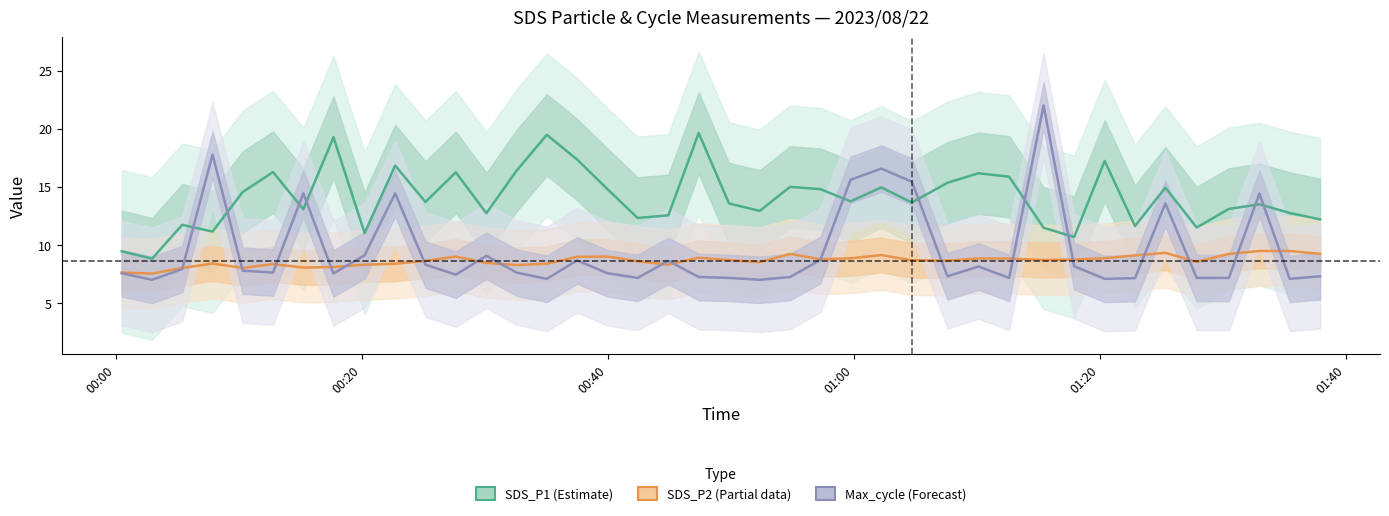

What is the label of the 1st point from the left?

00:00